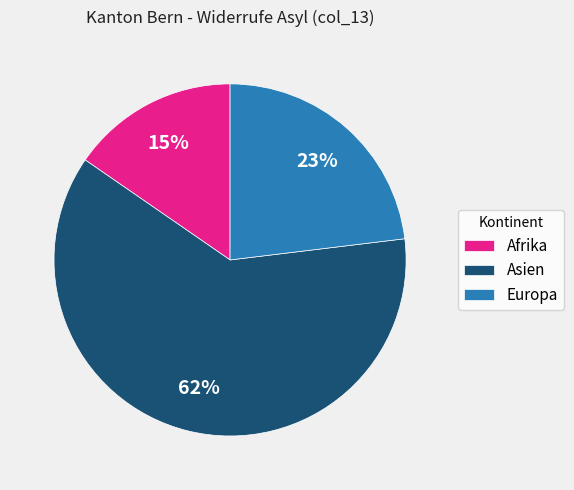

The Afrika slice represents 23% of the pie. True or false?

False